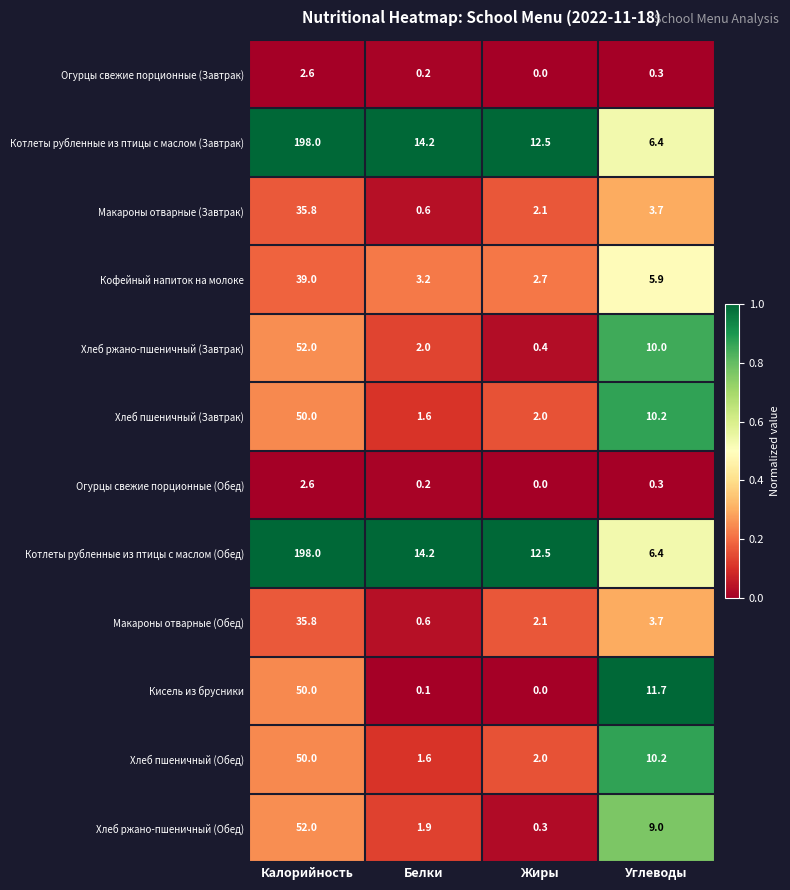

What is the total value across all series at Белки?

40.4